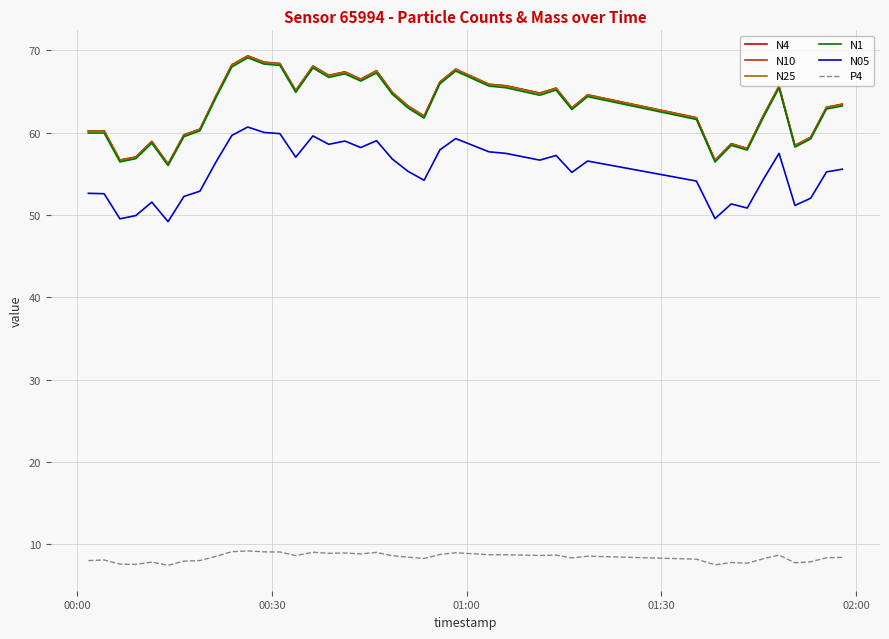

What is the maximum value shown in the chart?

69.3